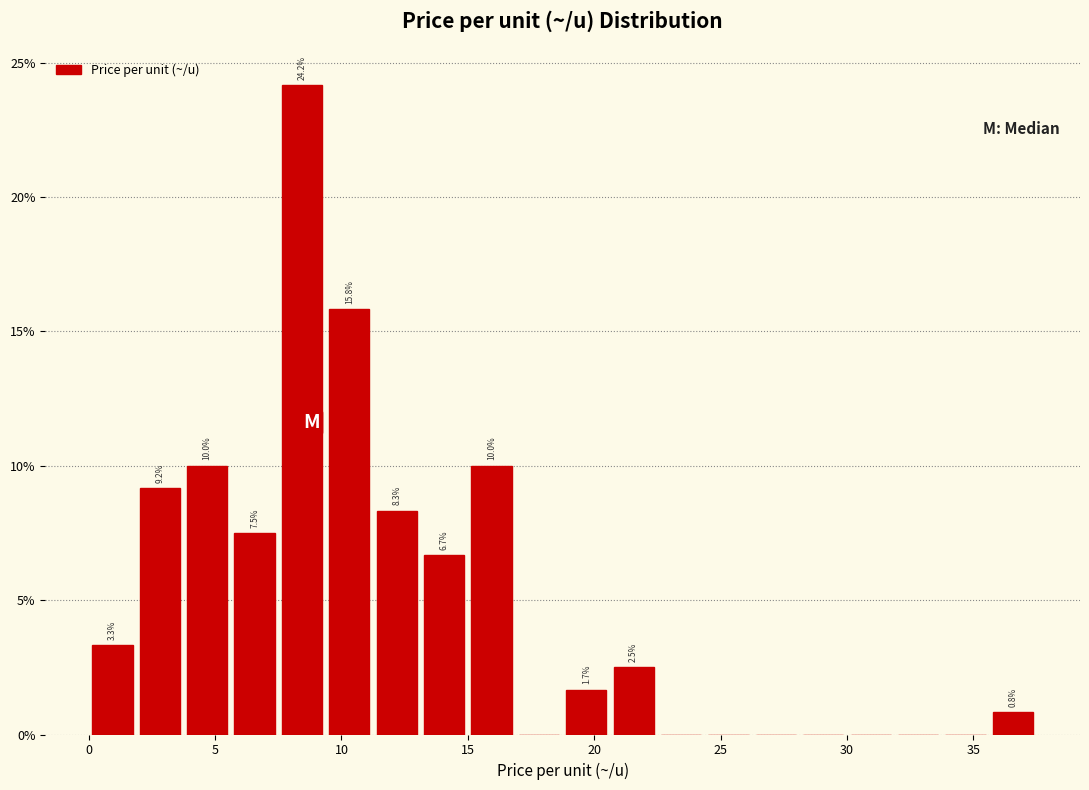

Around what value on the x-axis is the tallest bar? Give the approximate position of its centre, as read against the axis.

8.5